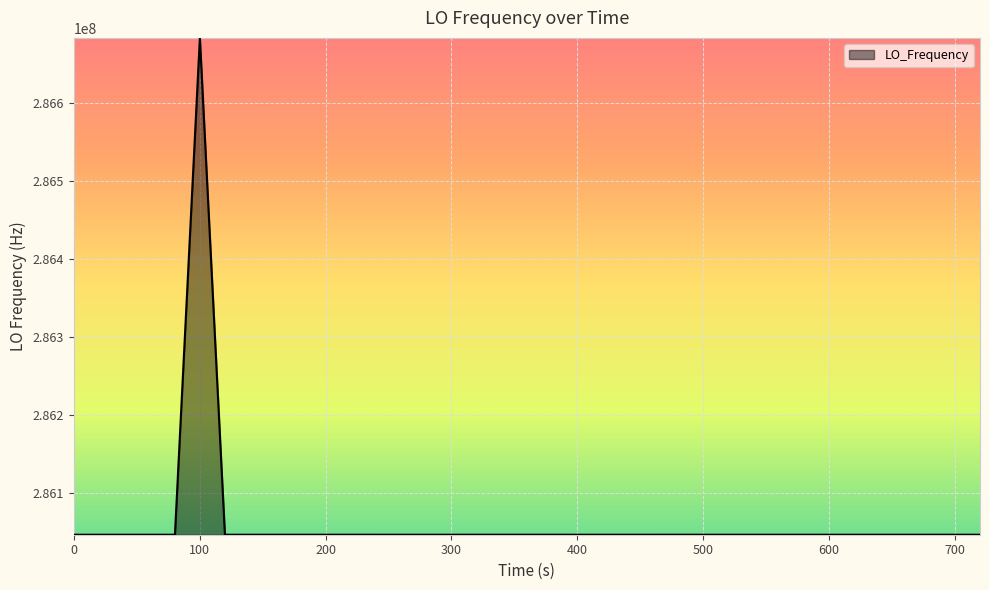

What is the greatest value displayed?

286682700.5